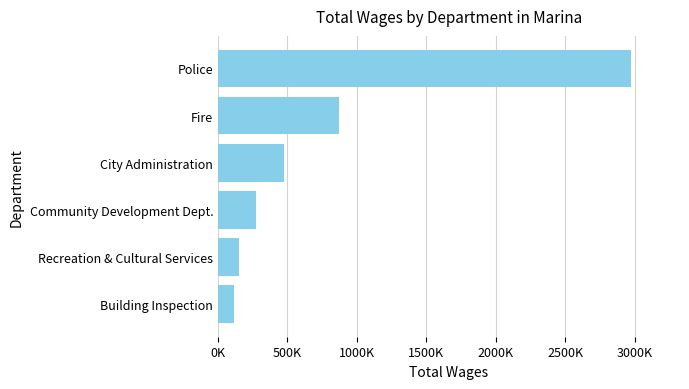

Rank the categories by value from lowest to highest.

Building Inspection, Recreation & Cultural Services, Community Development Dept., City Administration, Fire, Police